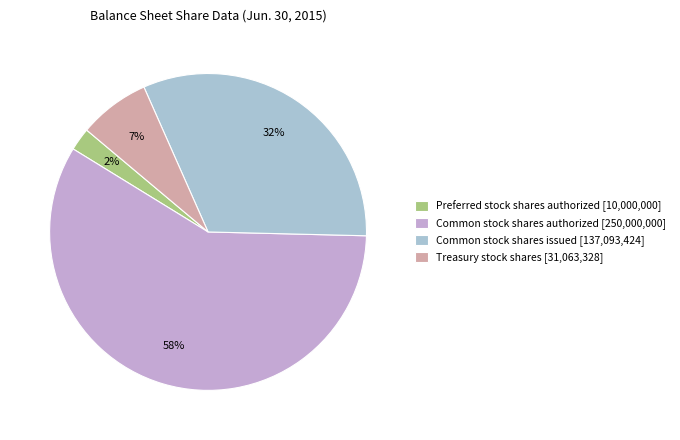

How many segments does this pie chart have?

4